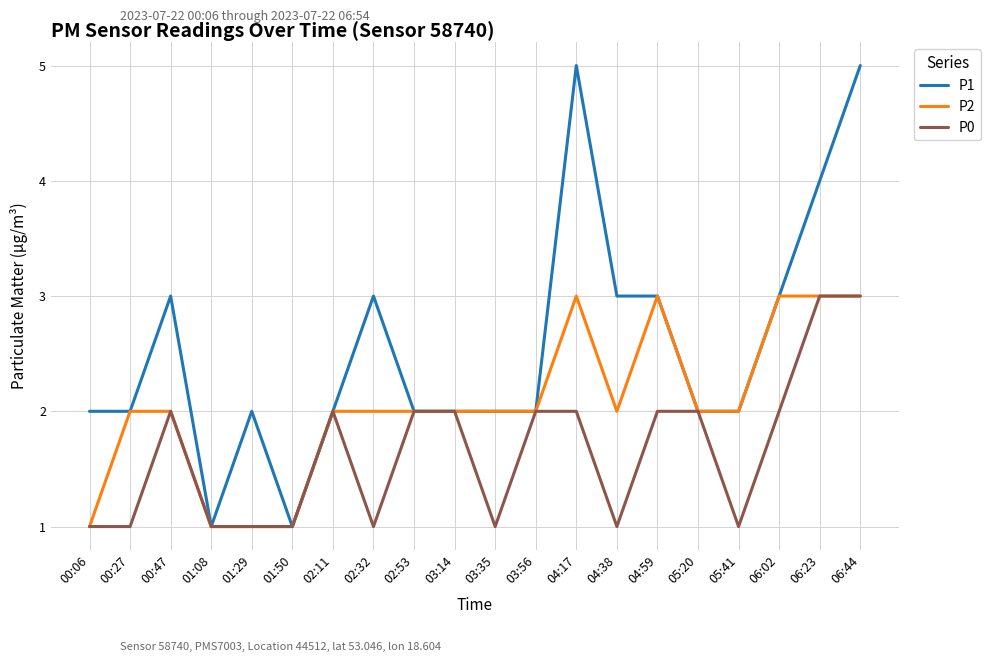

Reading left to right, list all the values displayed in this chart.

P1: 2	2	3	1	2	1	2	3	2	2	2	2	5	3	3	2	2	3	4	5
P2: 1	2	2	1	1	1	2	2	2	2	2	2	3	2	3	2	2	3	3	3
P0: 1	1	2	1	1	1	2	1	2	2	1	2	2	1	2	2	1	2	3	3